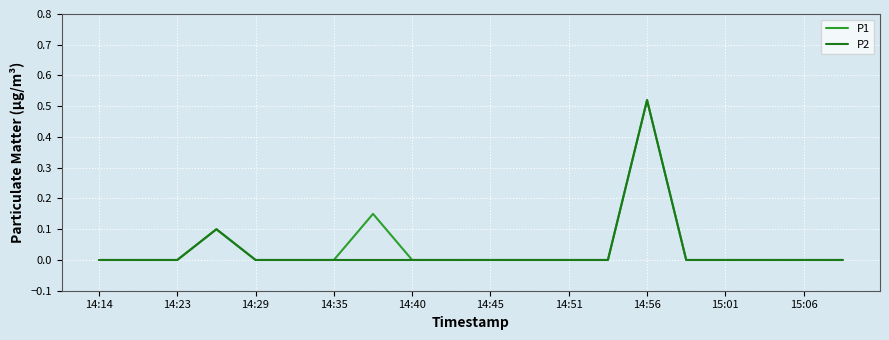

Which category has the highest value in the P2 series?

14:56